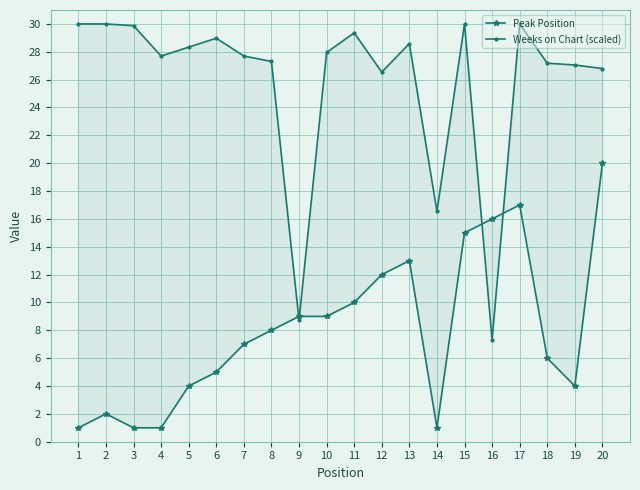

Does the chart display data point markers on the line(s)?

Yes